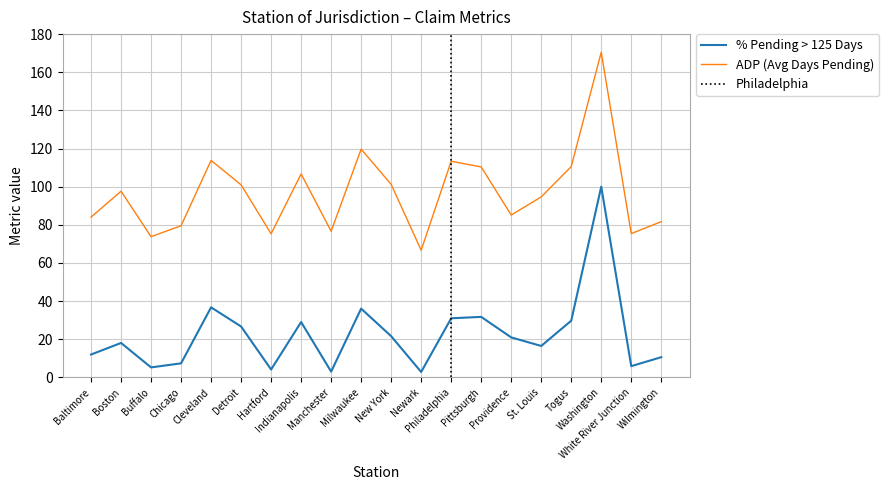

Read the % Pending > 125 Days value at Buffalo.

5.2